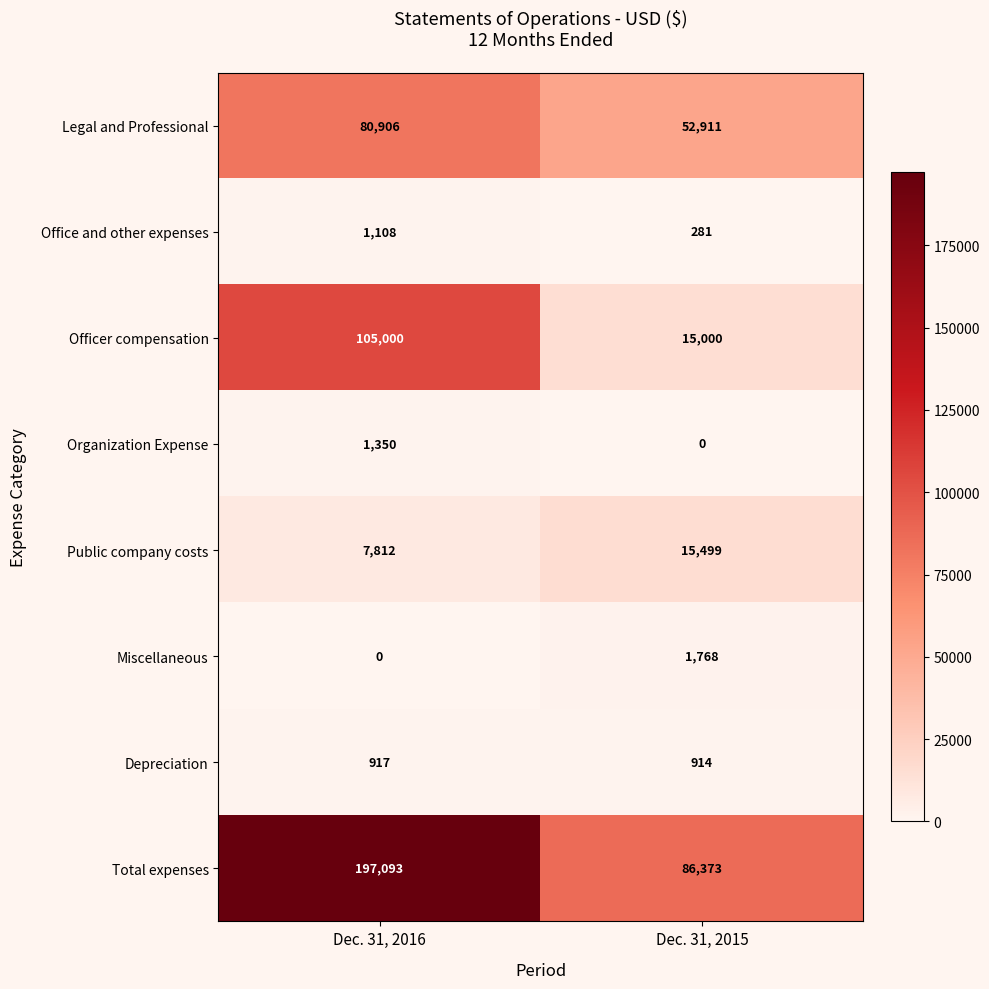

Reading left to right, what are all the values shown in this chart?

Legal and Professional: Dec. 31, 2016=80906	Dec. 31, 2015=52911
Office and other expenses: Dec. 31, 2016=1108	Dec. 31, 2015=281
Officer compensation: Dec. 31, 2016=105000	Dec. 31, 2015=15000
Organization Expense: Dec. 31, 2016=1350	Dec. 31, 2015=0
Public company costs: Dec. 31, 2016=7812	Dec. 31, 2015=15499
Miscellaneous: Dec. 31, 2016=0	Dec. 31, 2015=1768
Depreciation: Dec. 31, 2016=917	Dec. 31, 2015=914
Total expenses: Dec. 31, 2016=197093	Dec. 31, 2015=86373